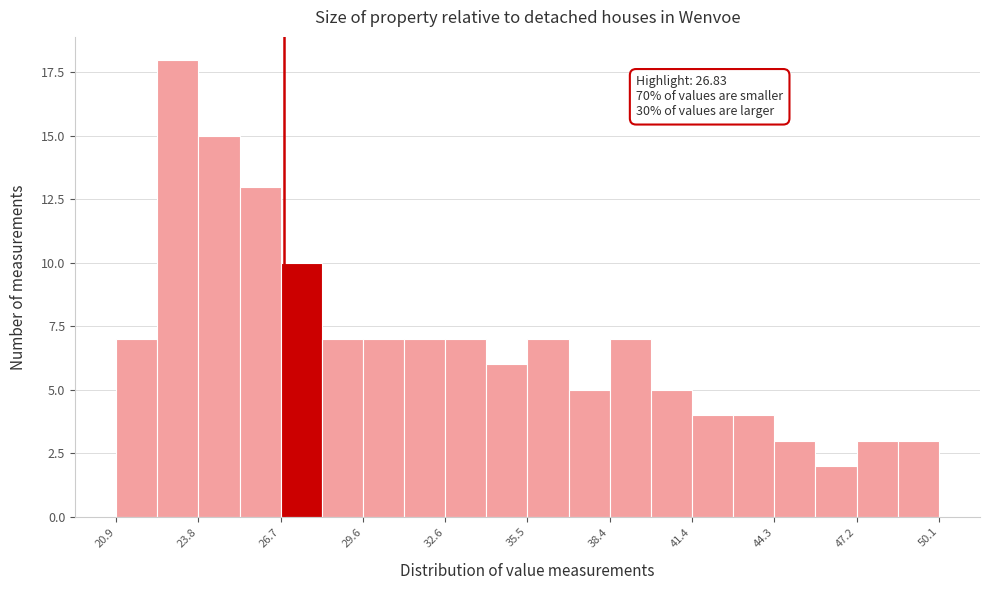

Around what value on the x-axis is the tallest bar? Give the approximate position of its centre, as read against the axis.

23.0